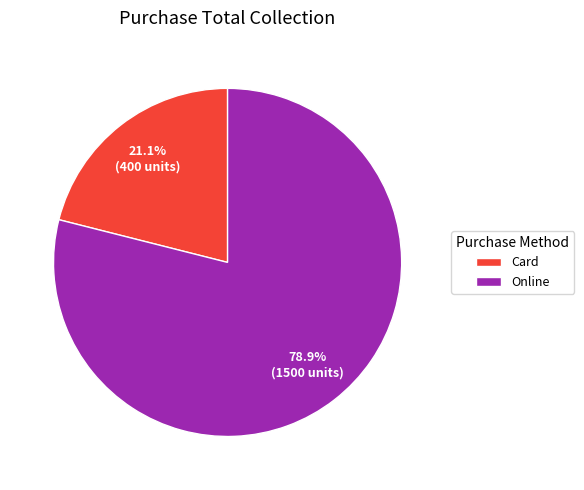

Does Online account for over 50% of the chart?

Yes